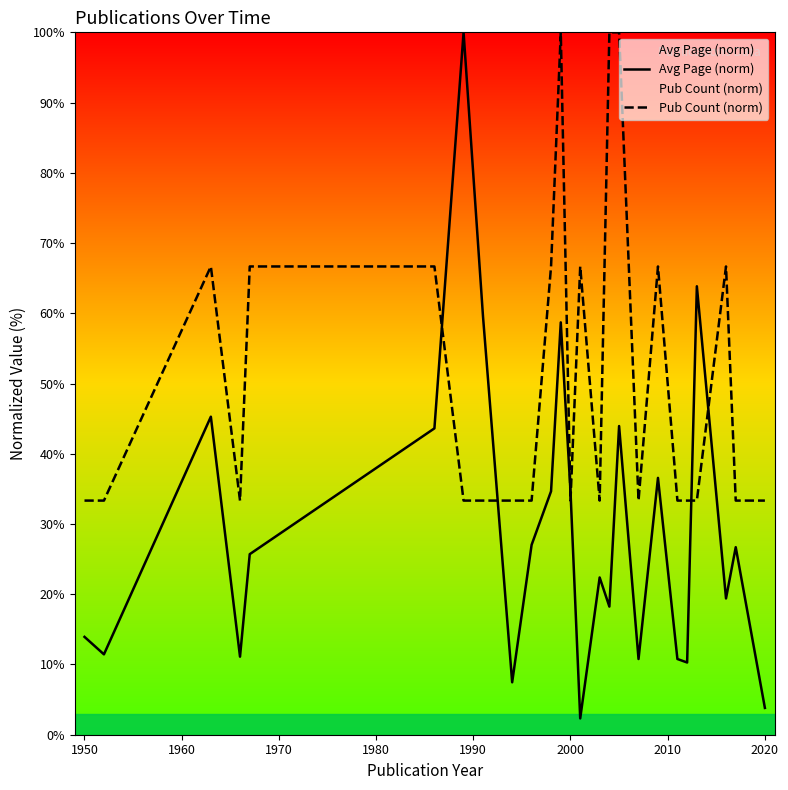

Which series has the largest total across all categories?

Pub Count (norm)